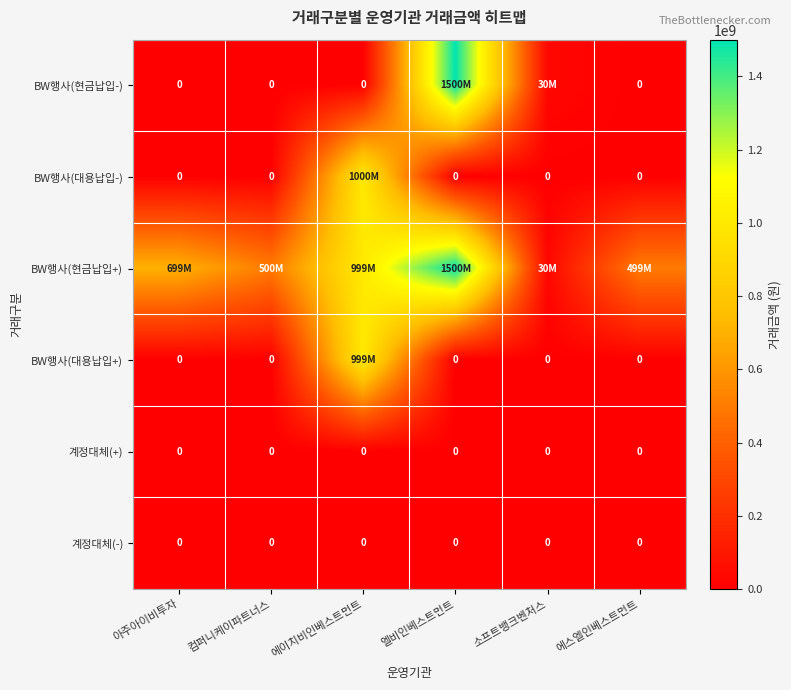

How many categories are shown in the chart?

6